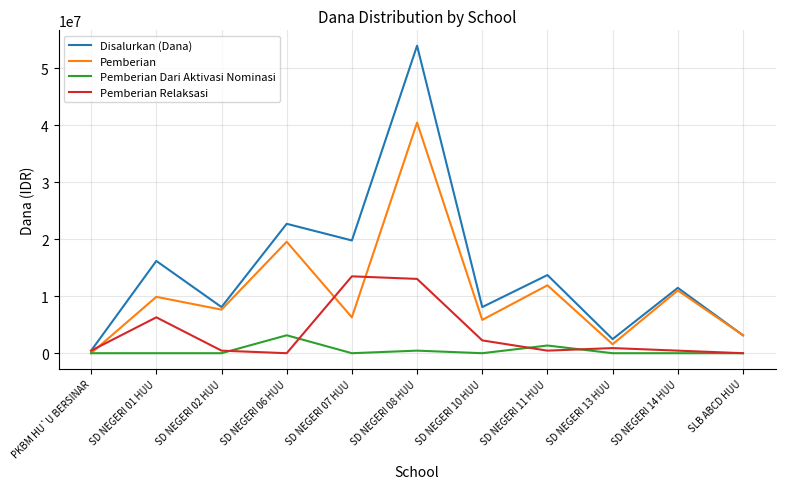

Is it true that Pemberian Dari Aktivasi Nominasi equals 2042681 at SLB ABCD HUU?

False